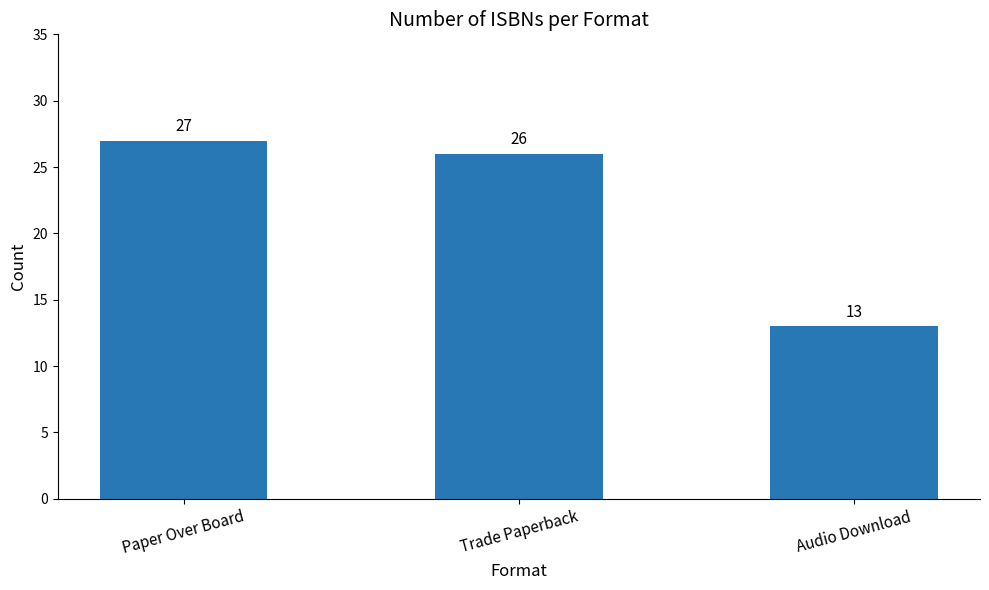

Where is the data nearest to the value 20?

Trade Paperback